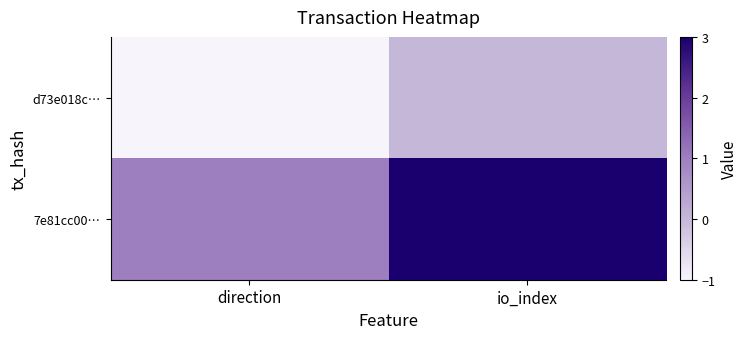

Rank the series by their maximum value, from lowest to highest.

d73e018c…, 7e81cc00…